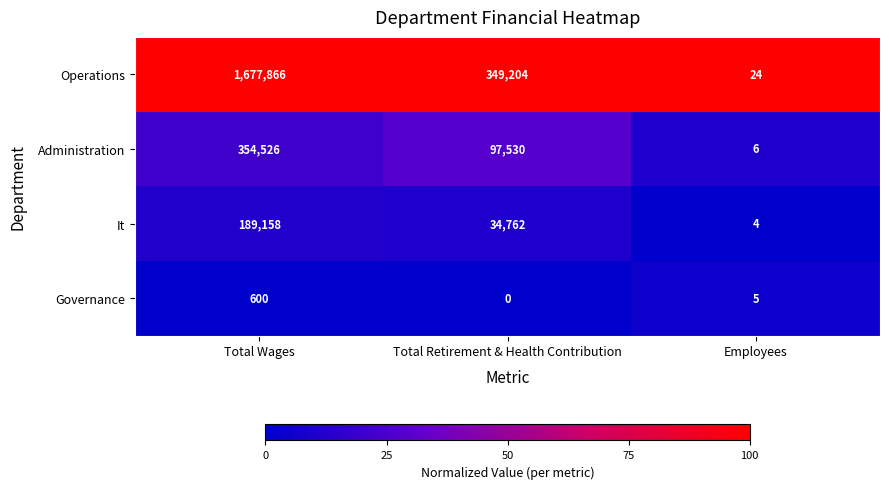

How many series are shown in this chart?

4